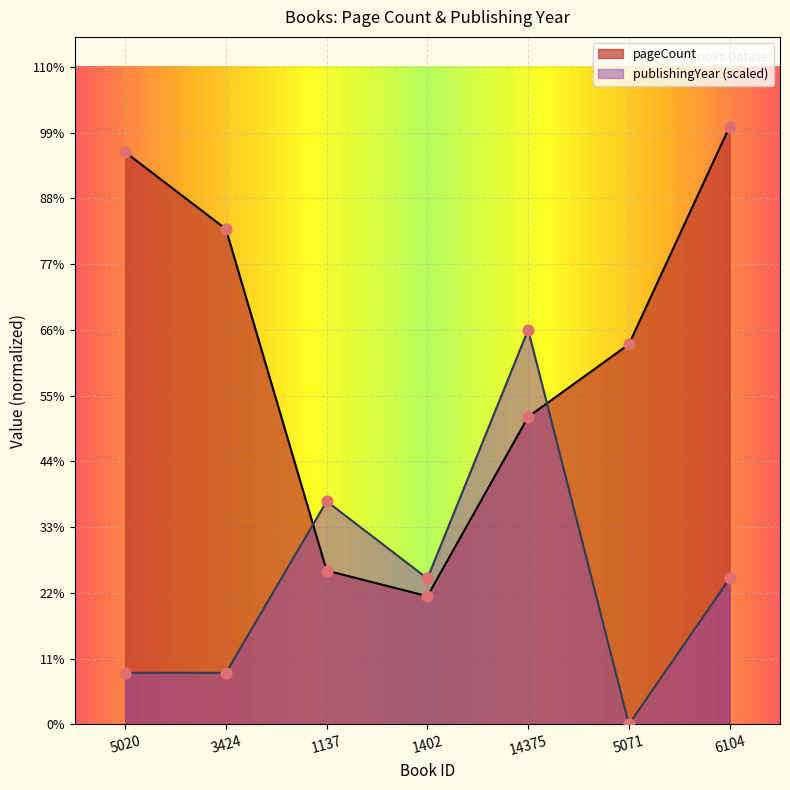

At which category is the sum across all series the highest?

6104